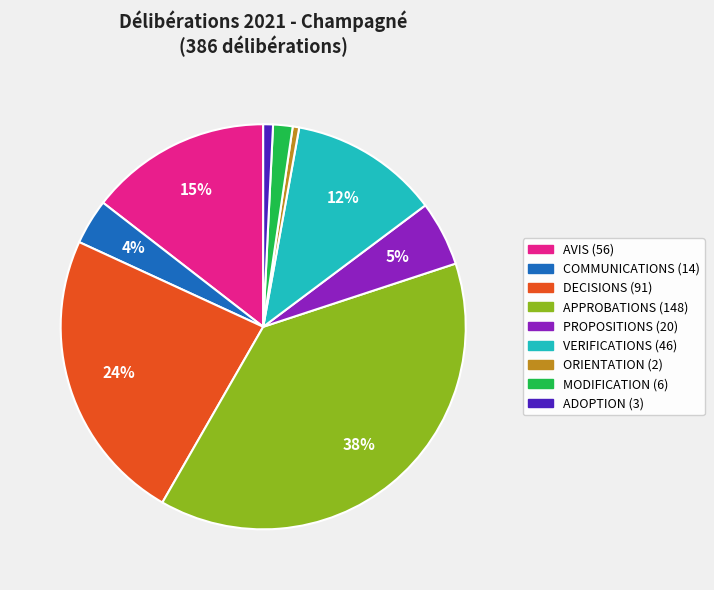

To the nearest percent, what is the average slice percentage?

11%